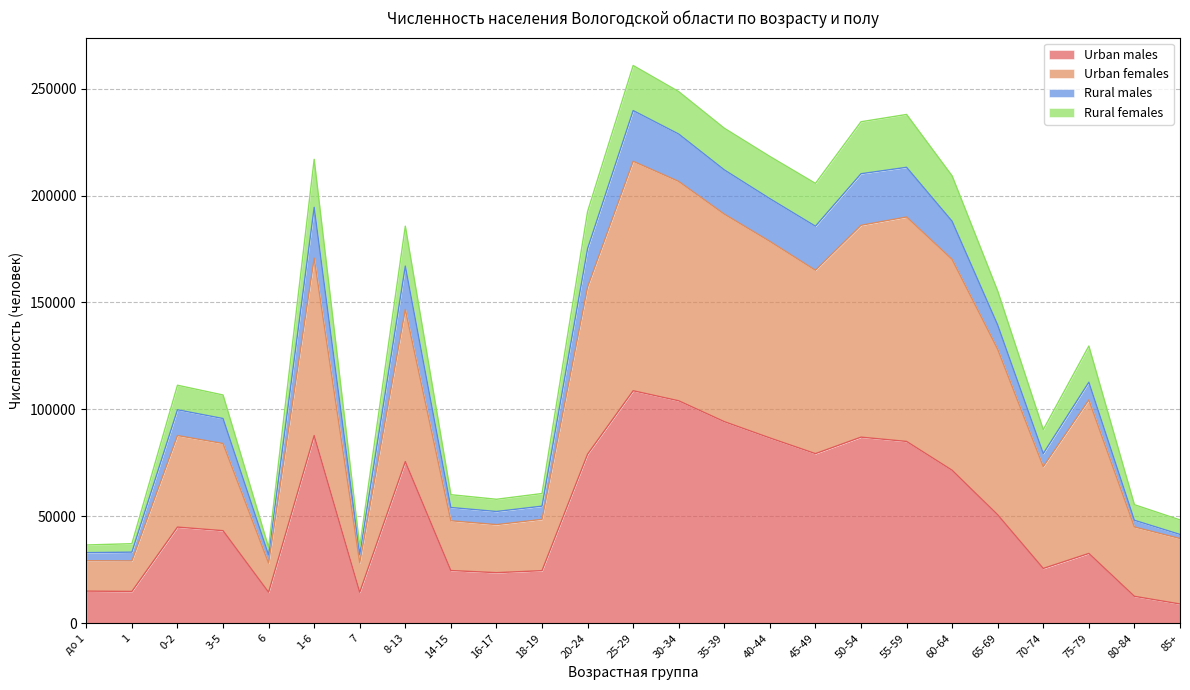

True or false: Urban females and Urban males intersect in this chart.

False